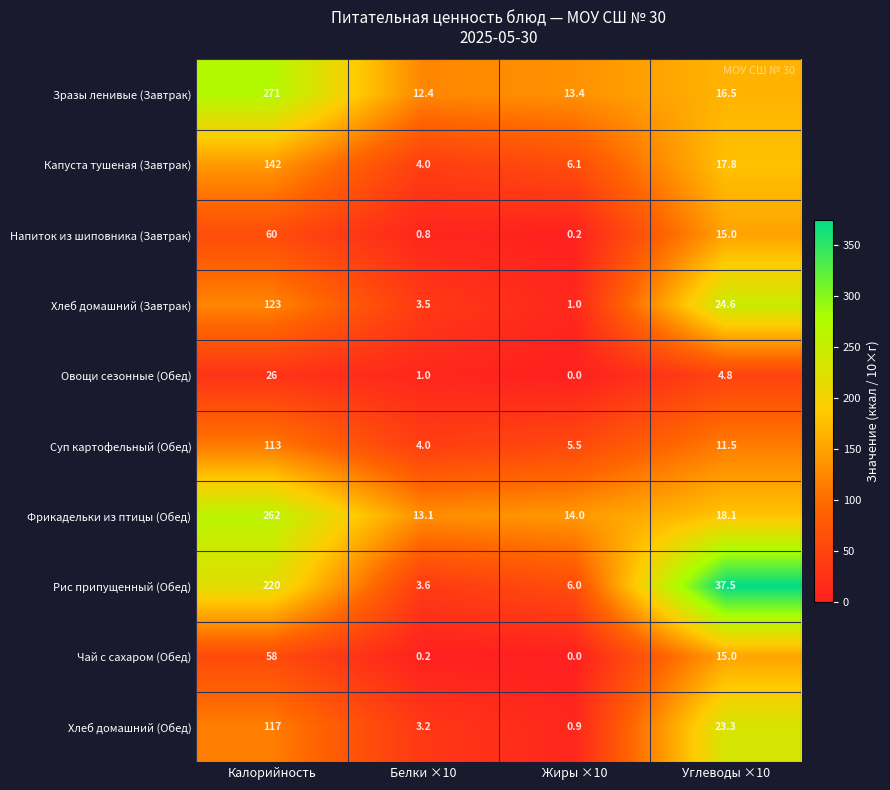

What is the difference between the Хлеб домашний (Обед) values at Углеводы ×10 and Белки ×10?

20.1